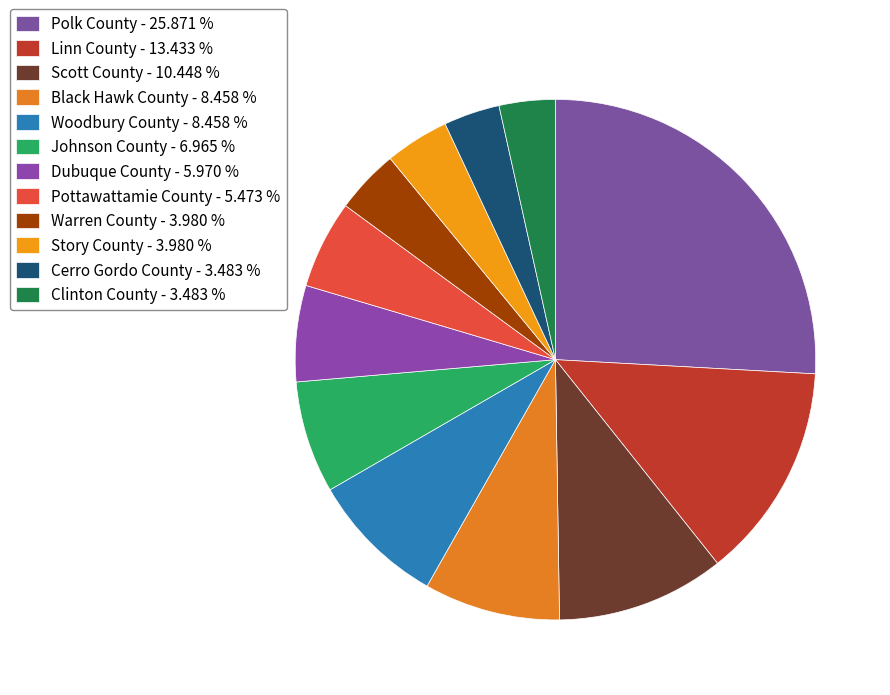

How many slices are in this pie chart?

12